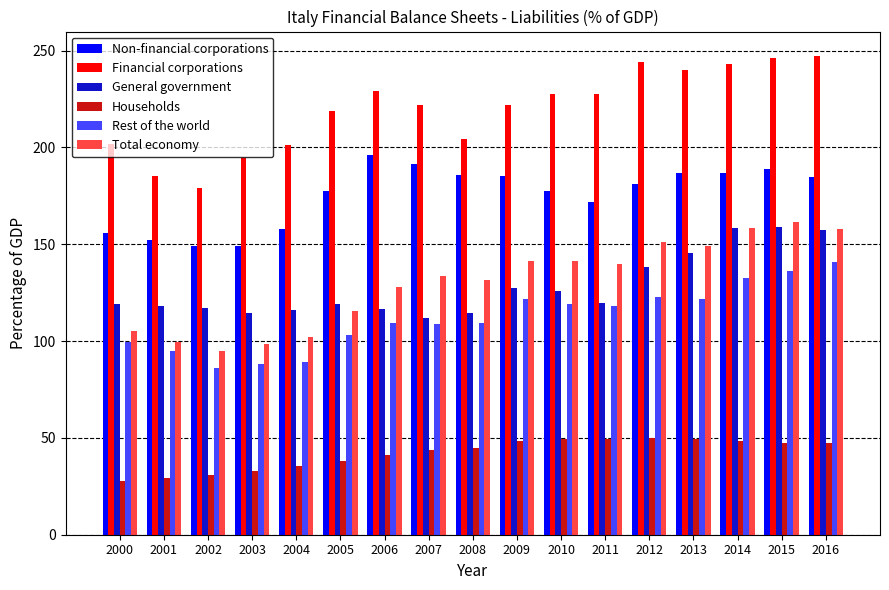

What is the total value across all series at 2009?

845.8